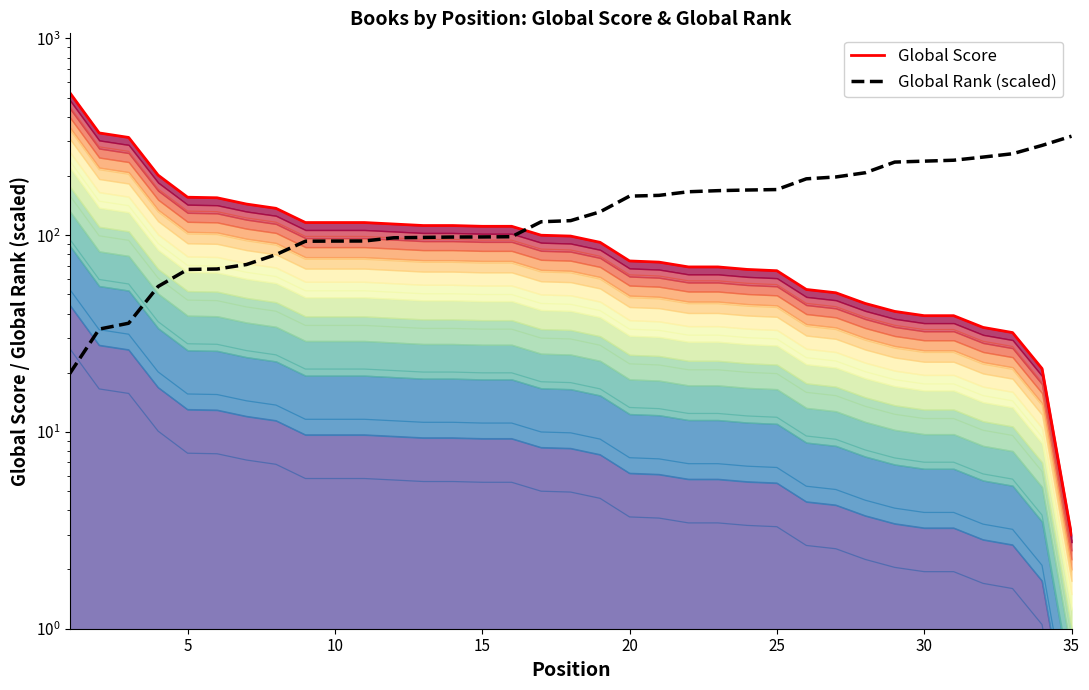

How many values in the Global Score series are below 99?

17